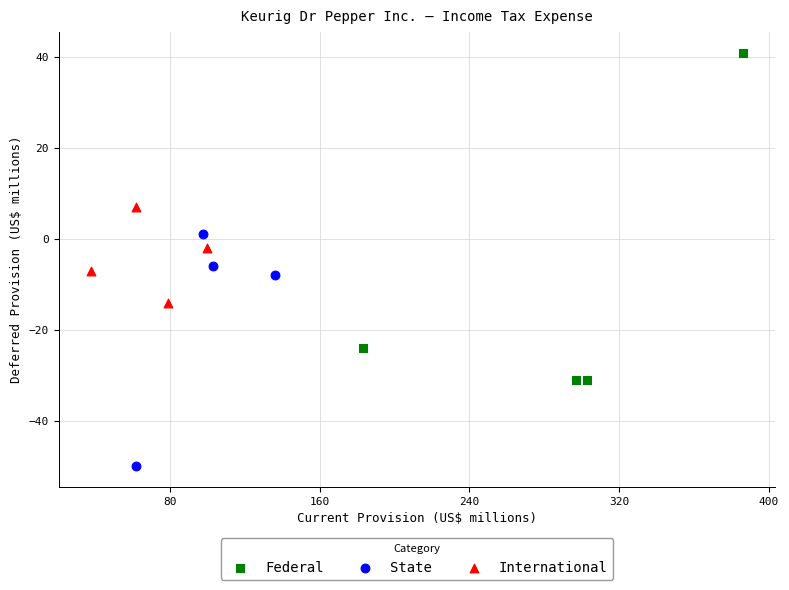

Which series contains the lowest Y value?

State